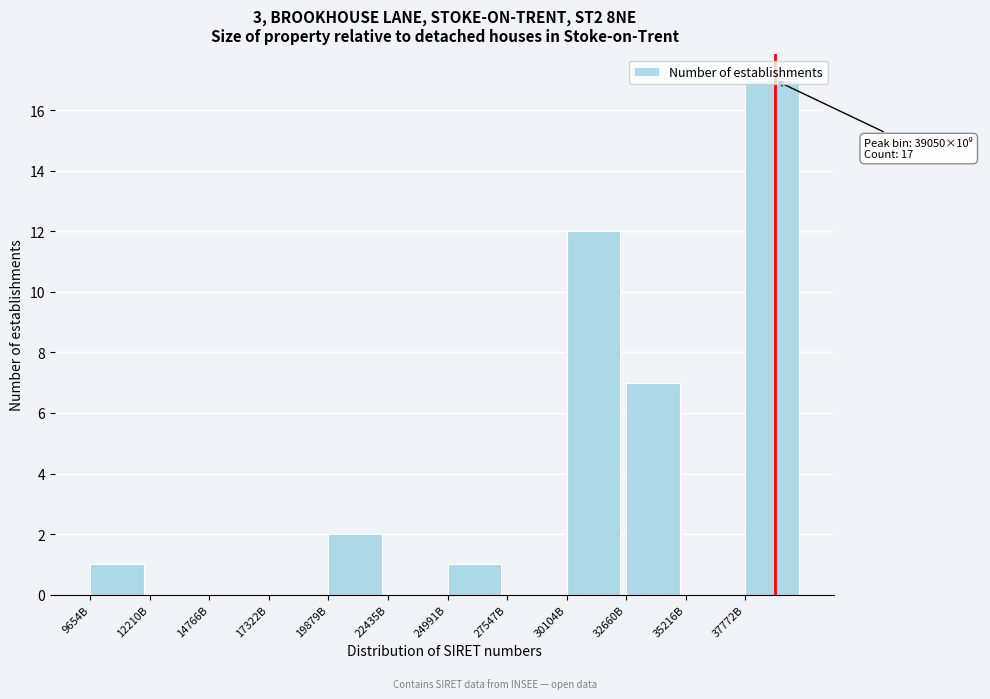

What is the maximum value shown in the chart?

17